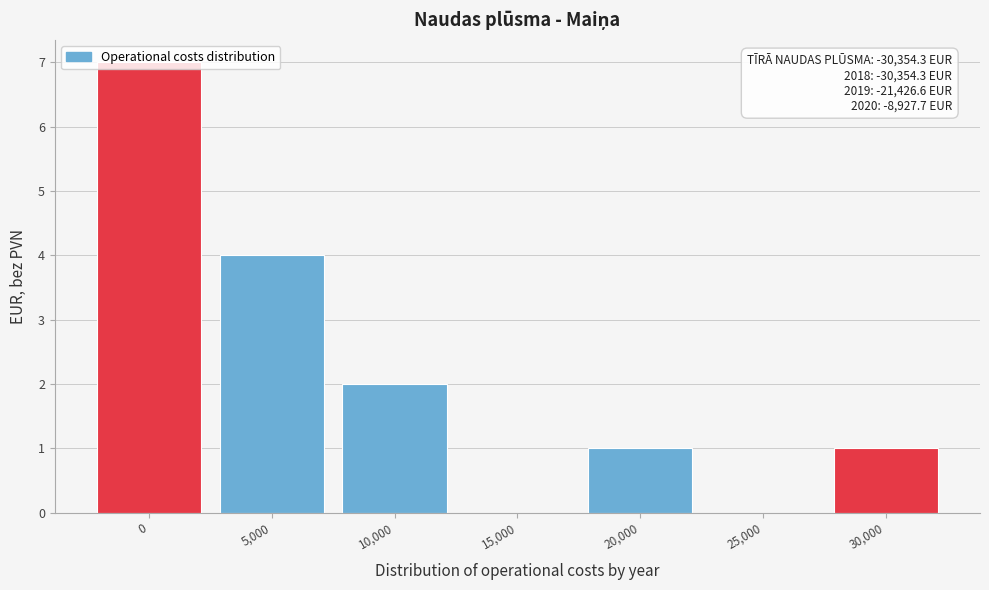

What is the change in value from 5,000 to 25,000?

-4